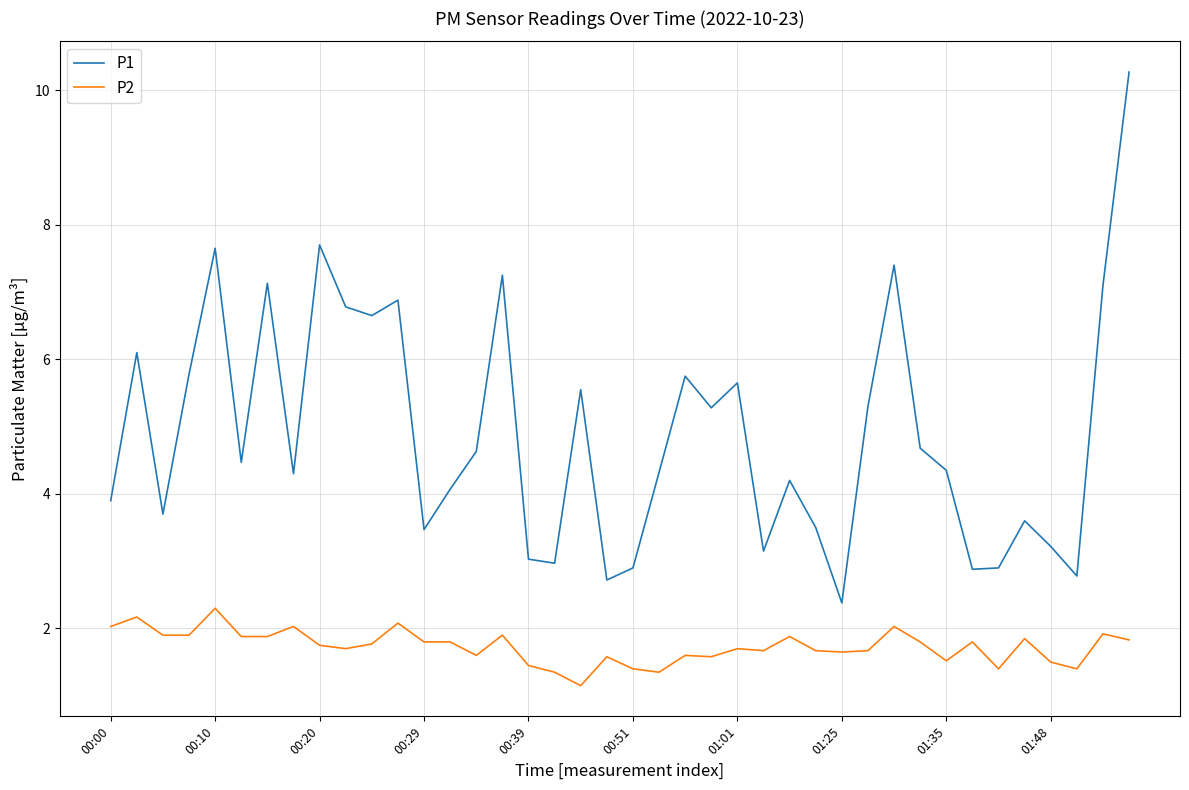

What is the maximum value for P2?

2.3